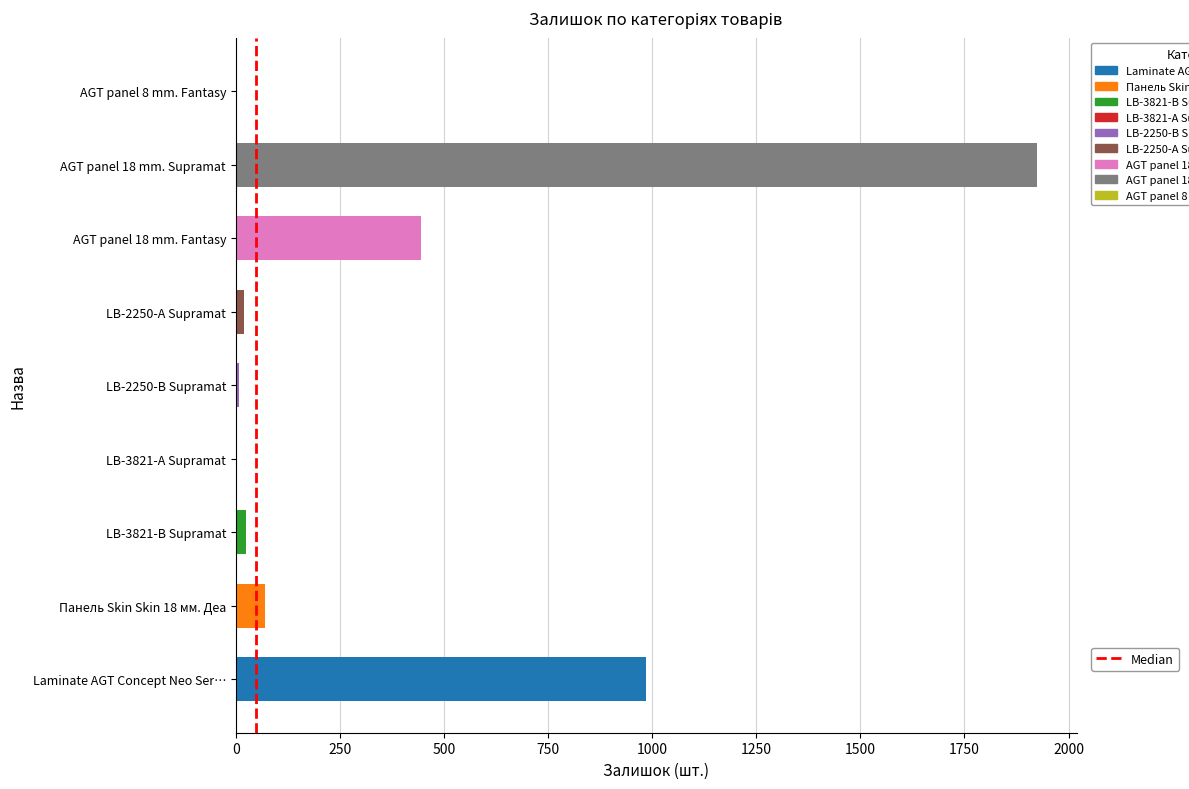

What is the sum of all values?

3477